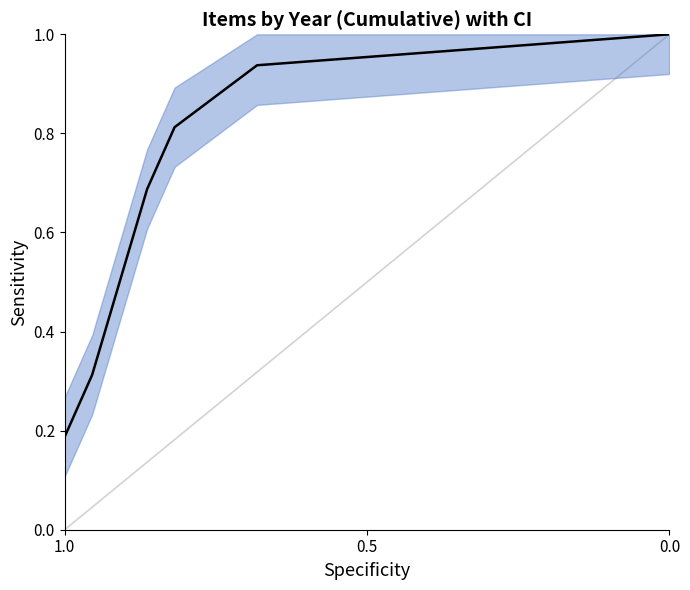

What is the greatest value displayed?

1.0